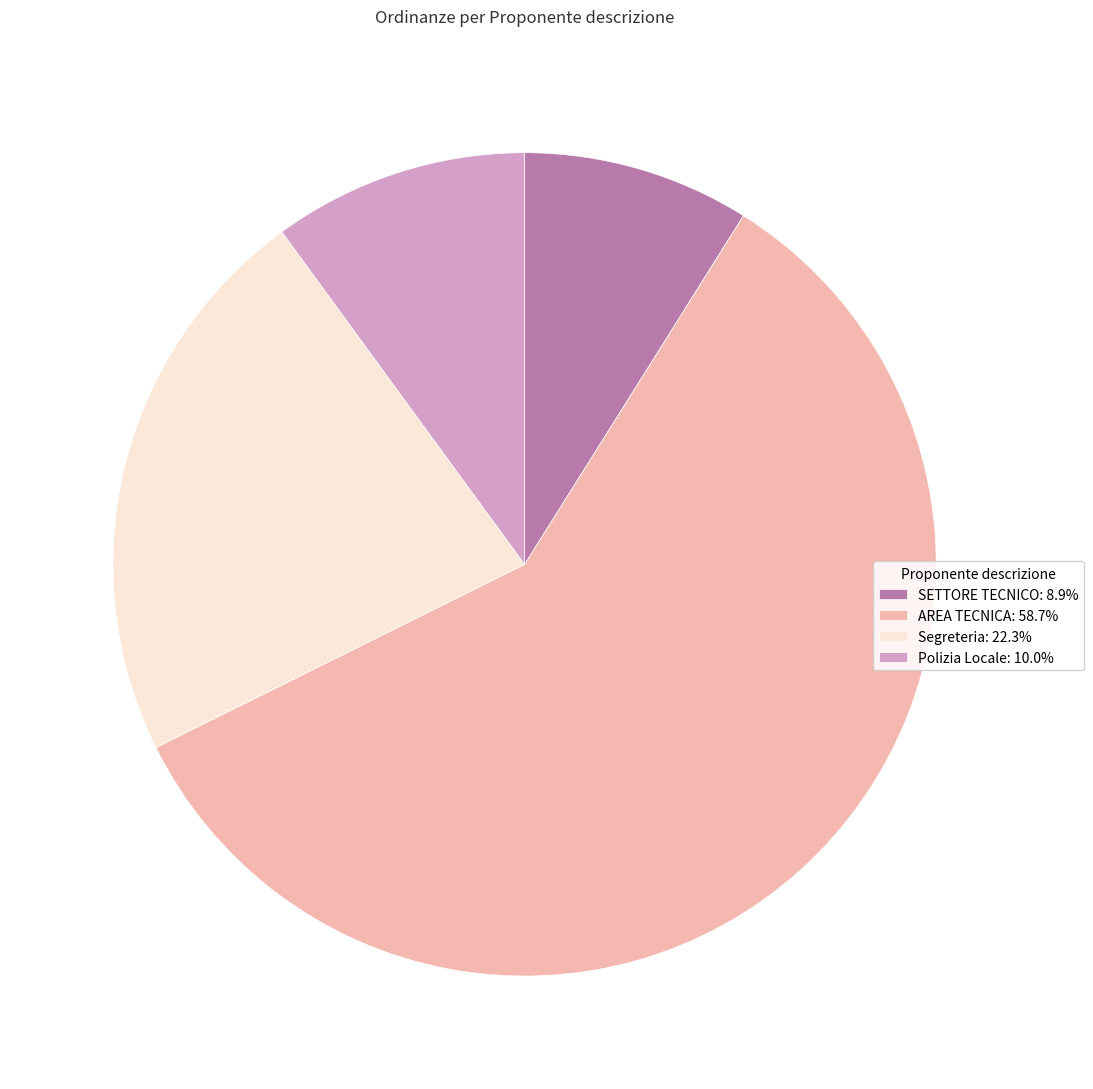

What is the ratio of the value at SETTORE TECNICO: 8.9% to the value at Segreteria: 22.3%?

0.4